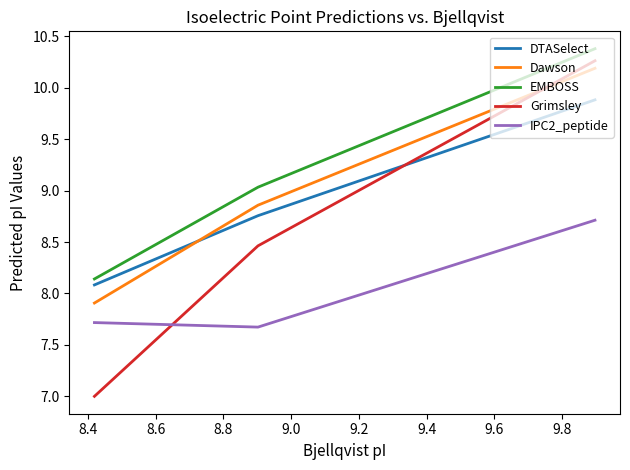

The value of IPC2_peptide at 8.6 is 7.7. True or false?

True